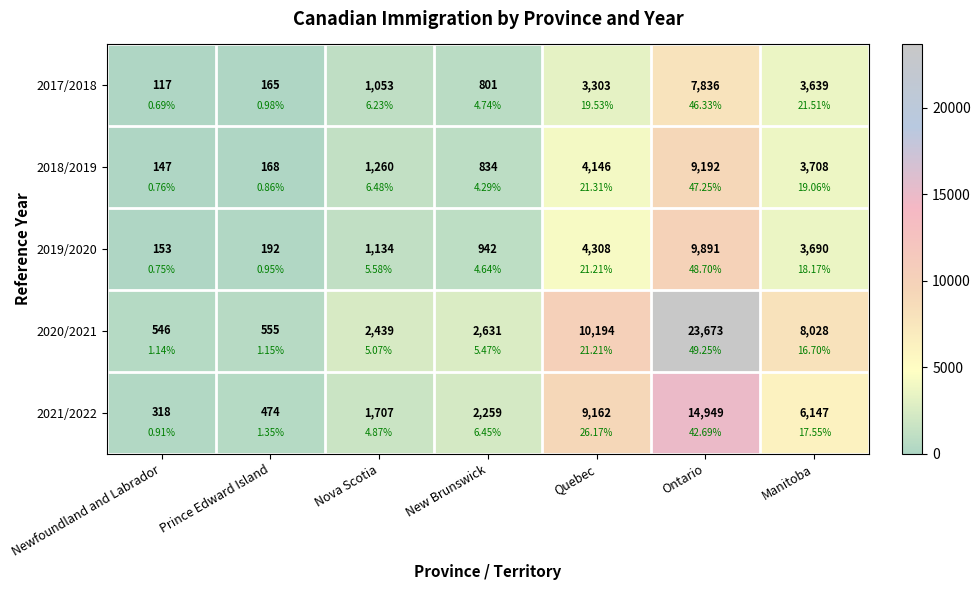

Count the number of categories in the chart.

7